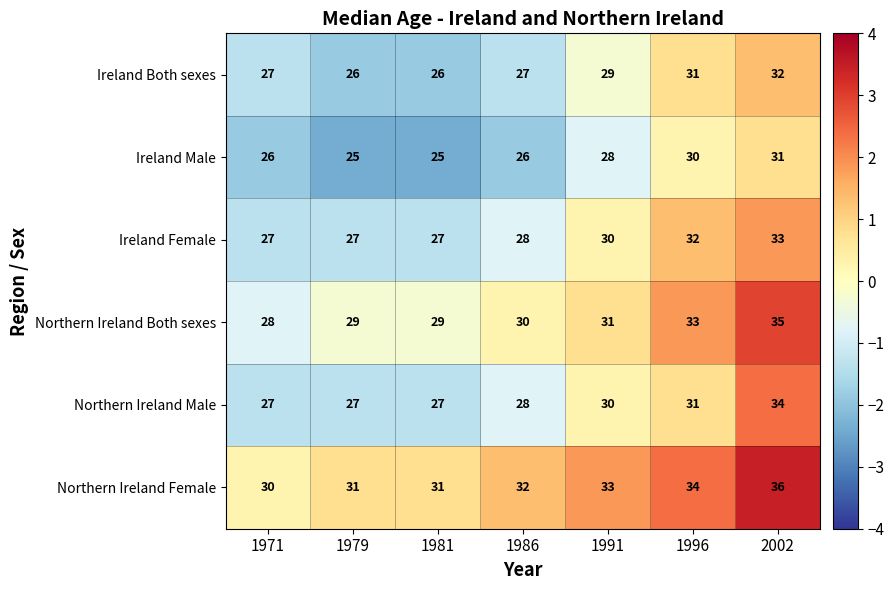

At which label is Northern Ireland Male closest to 30?

1991